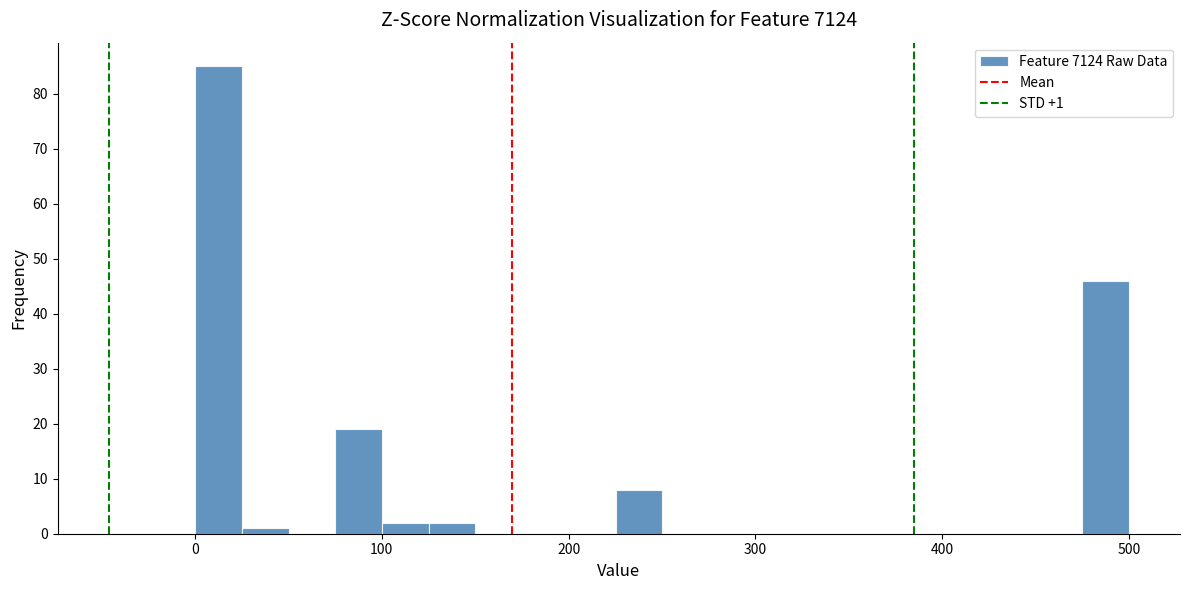

Around what value on the x-axis is the tallest bar? Give the approximate position of its centre, as read against the axis.

10